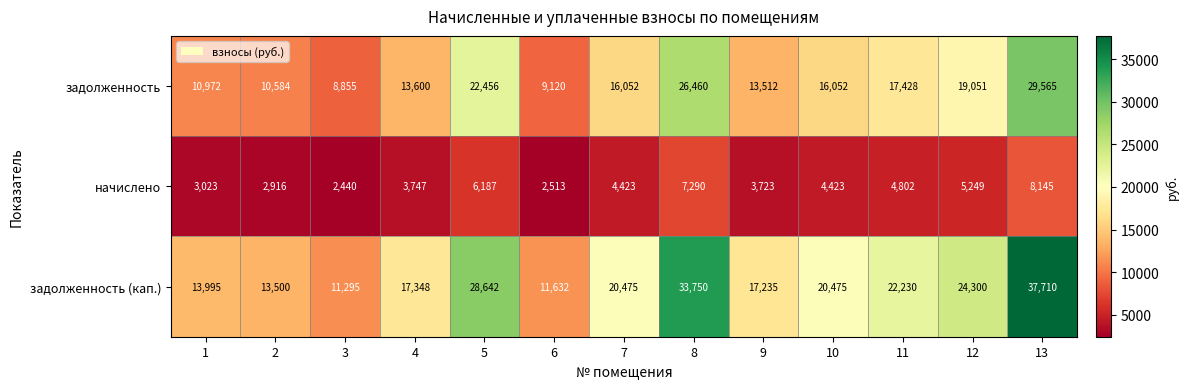

True or false: задолженность (кап.) has a value of 28642 at 5.

True